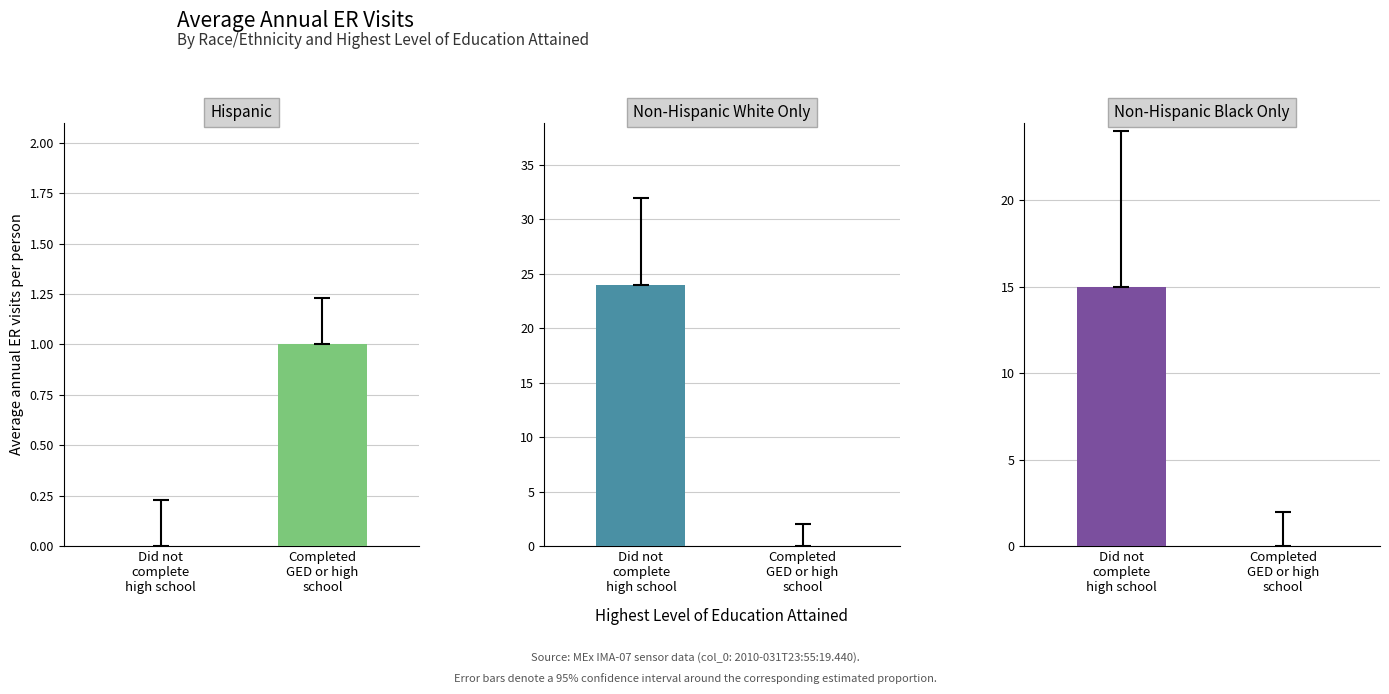

What value does the Non-Hispanic Black Only series have at Did not
complete
high school, to the nearest 10?

20